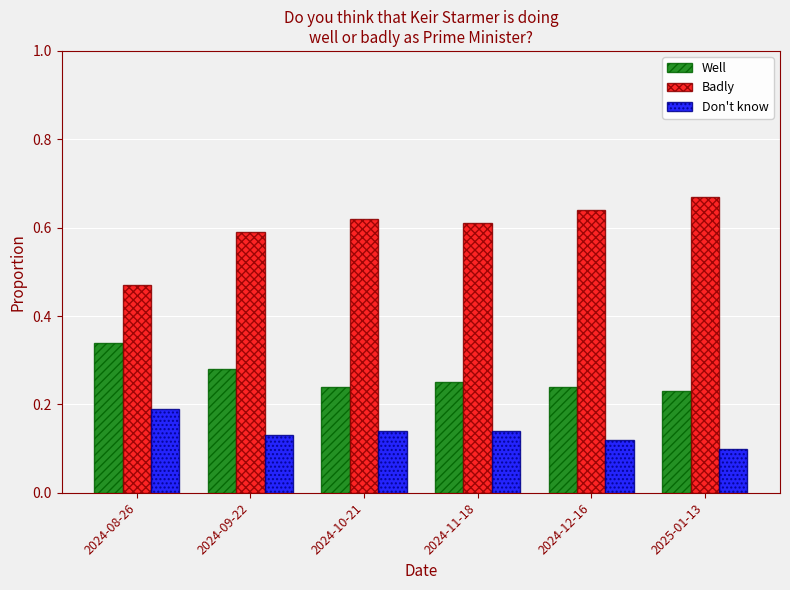

Which label corresponds to the smallest value in the chart?

2025-01-13